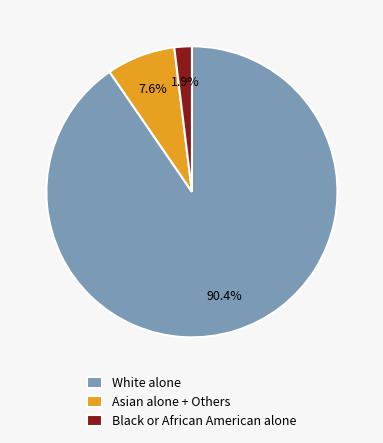

Rank the categories by value from highest to lowest.

White alone, Asian alone + Others, Black or African American alone